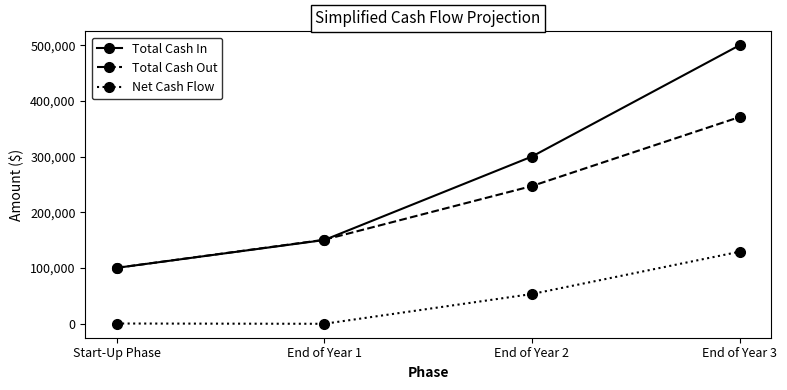

Is it true that Net Cash Flow equals 0 at Start-Up Phase?

True